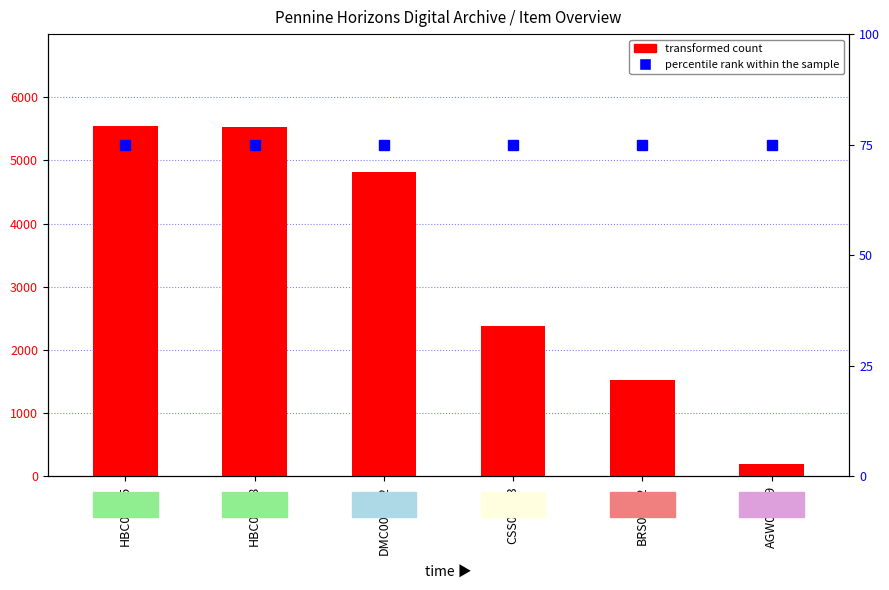

Between DMC005002 and HBC00595, which is larger?

HBC00595